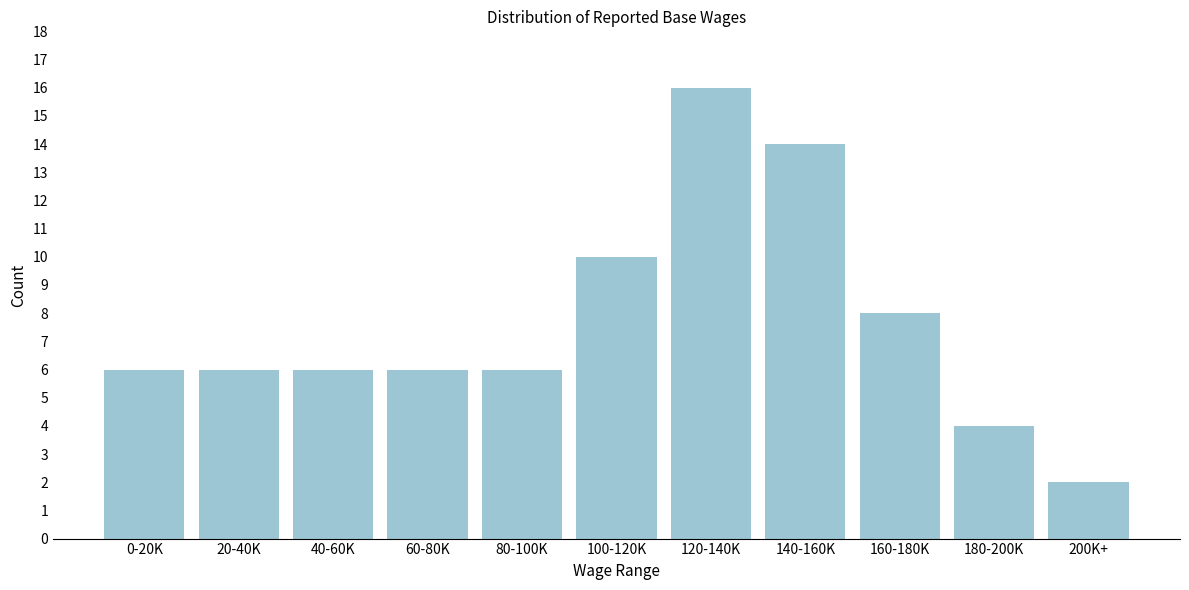

Reading left to right, list all the values displayed in this chart.

6	6	6	6	6	10	16	14	8	4	2